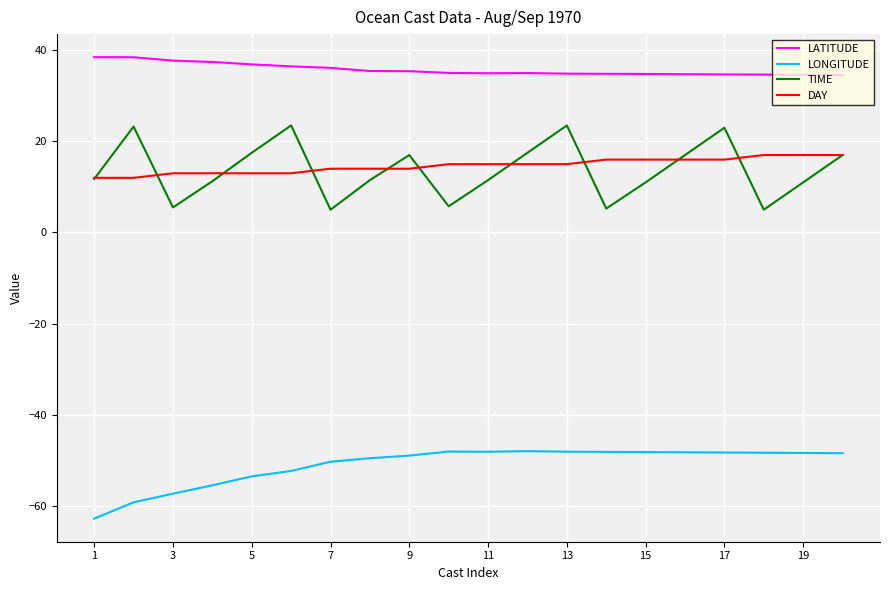

What is the minimum value for LONGITUDE?

-62.8